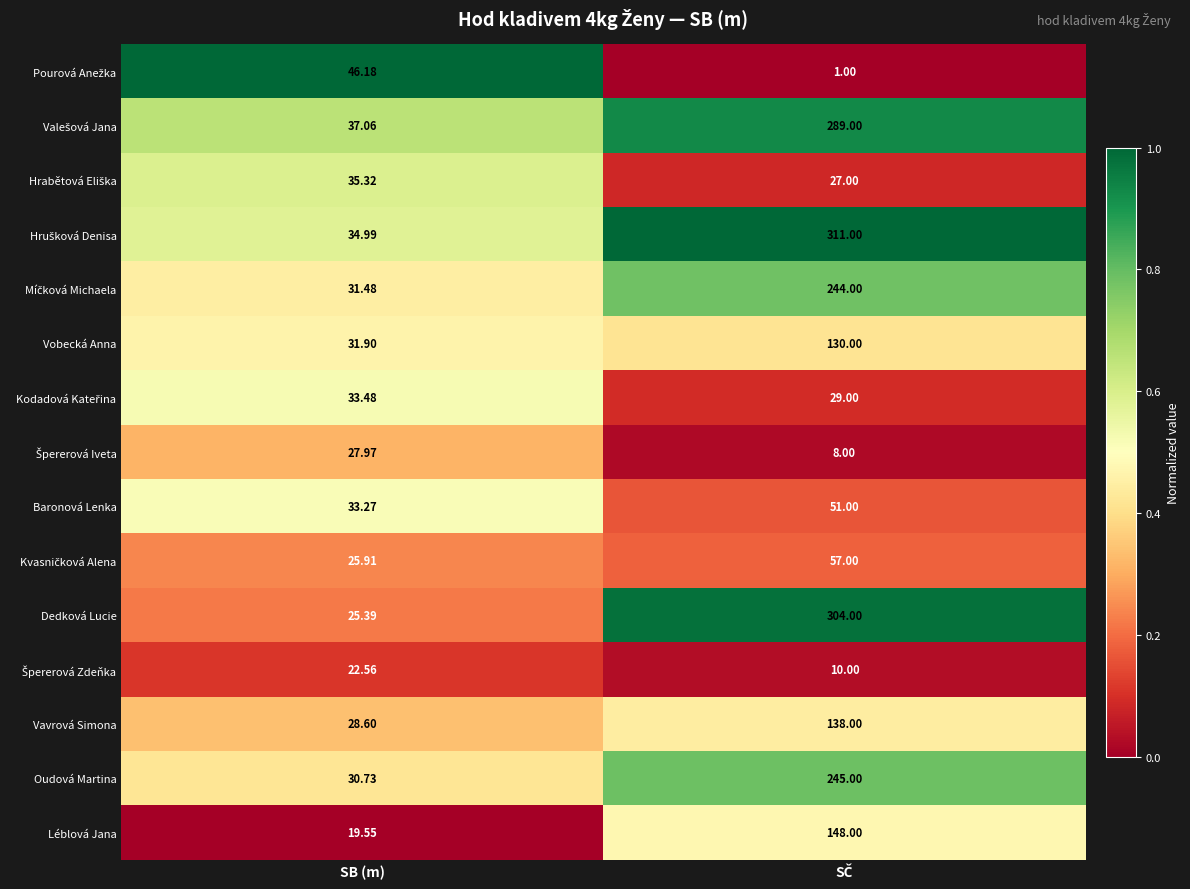

Count the number of data series in this chart.

15